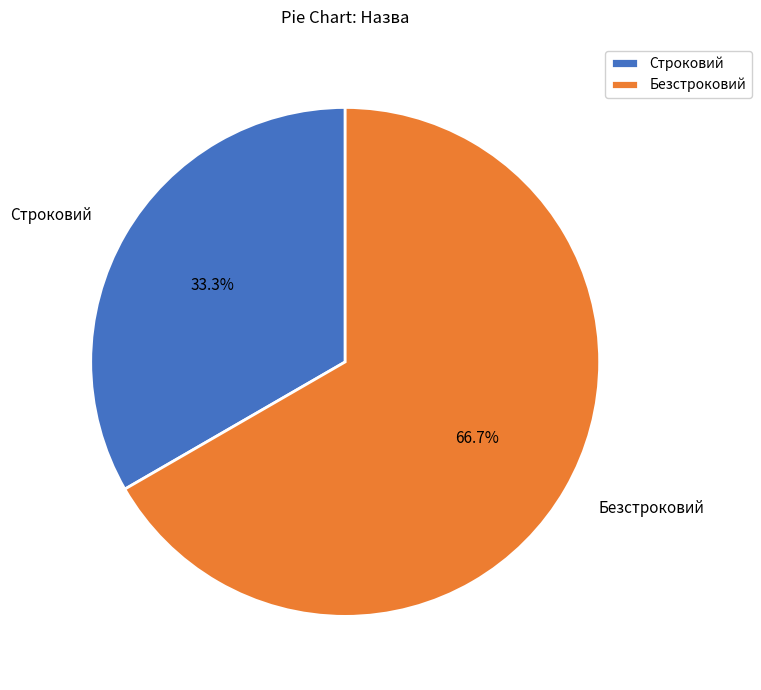

The Строковий slice represents 27% of the pie. True or false?

False